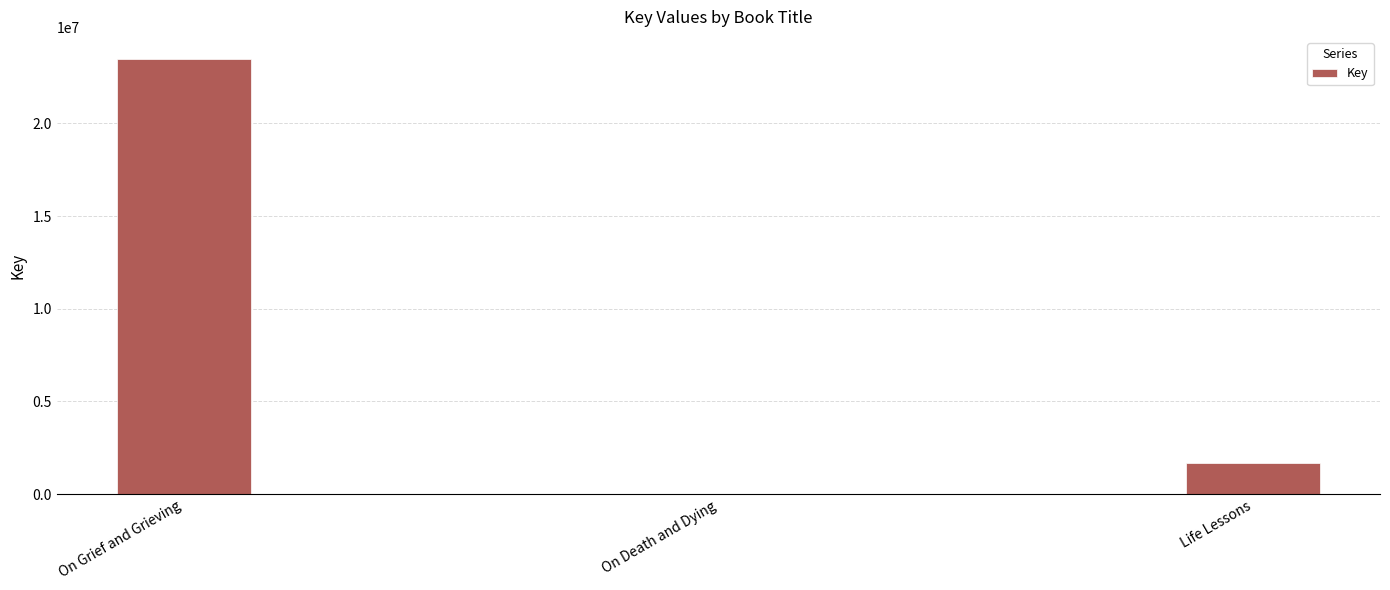

Where is the data nearest to the value 11747505?

Life Lessons